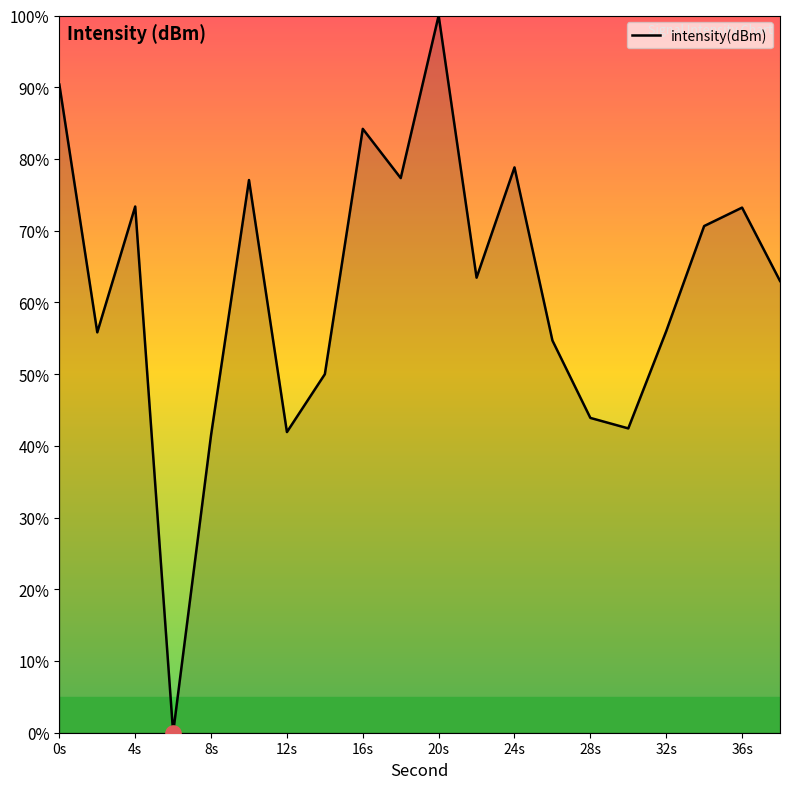

What is the difference between the maximum and minimum values?

100.0